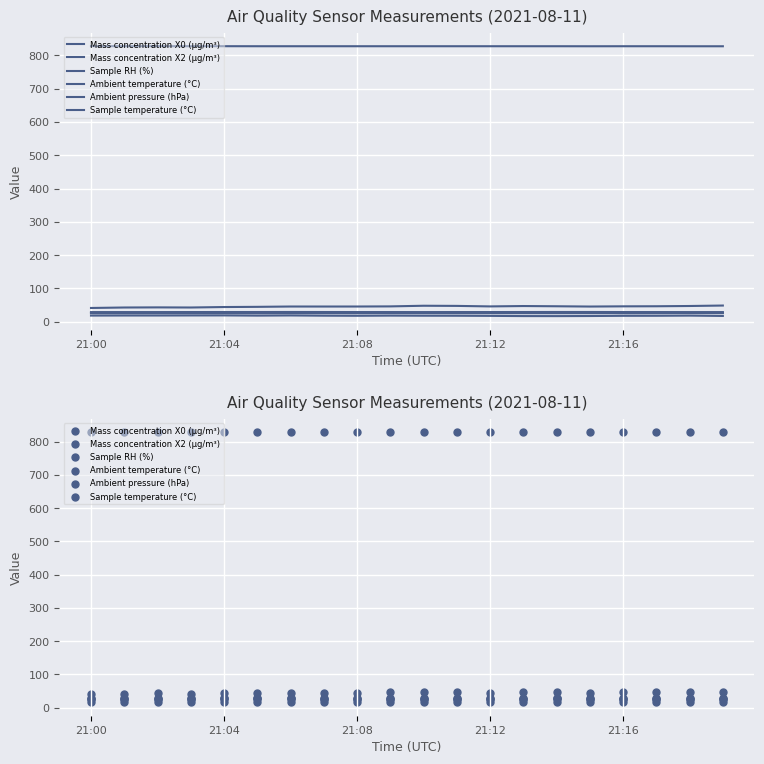

What is the total value across all series at 21:00?

967.4